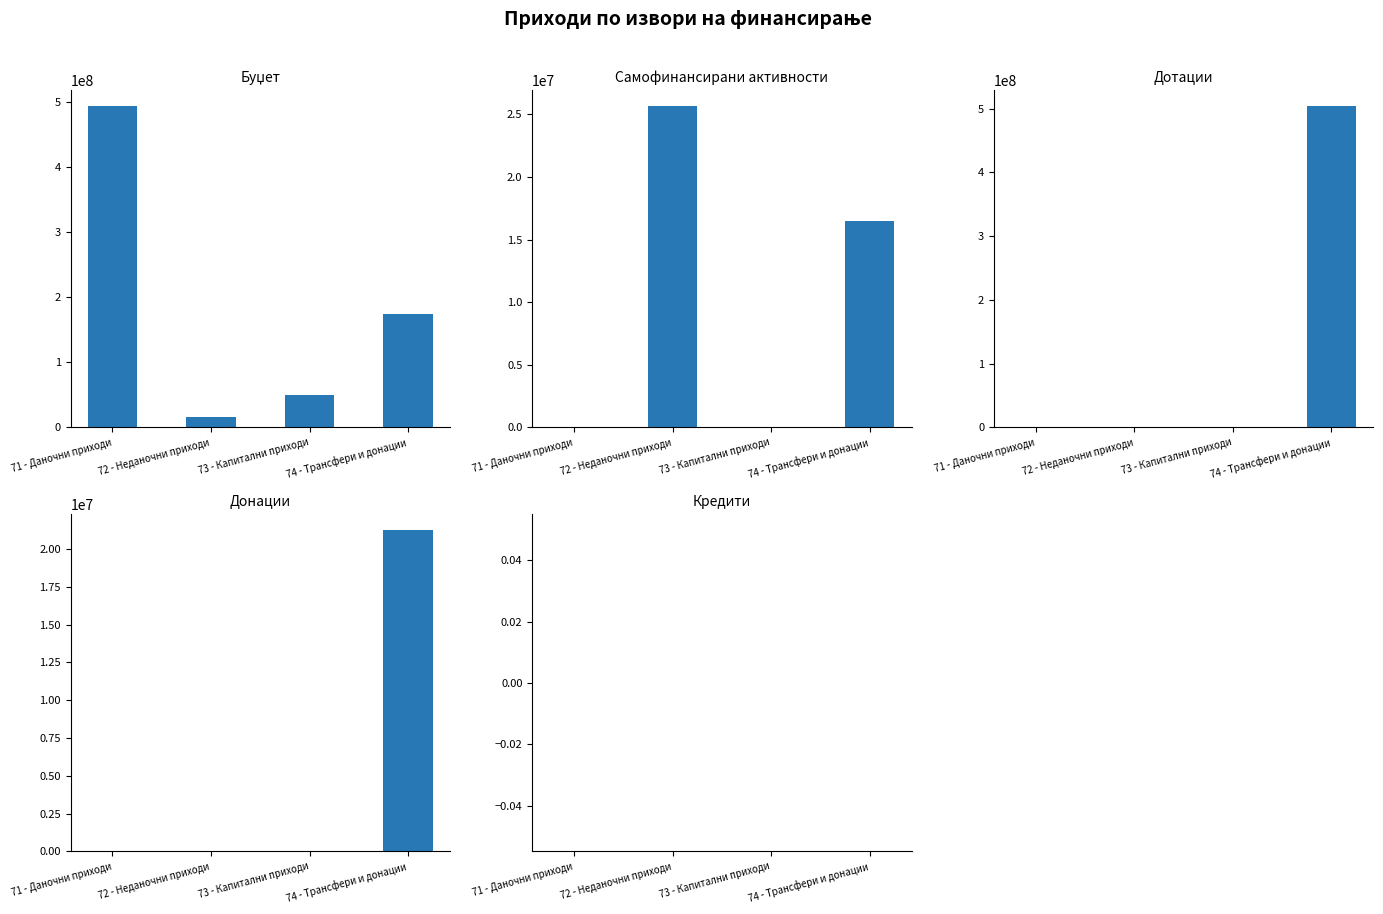

What is the label of the 2nd bar from the right?

73 - Капитални приходи